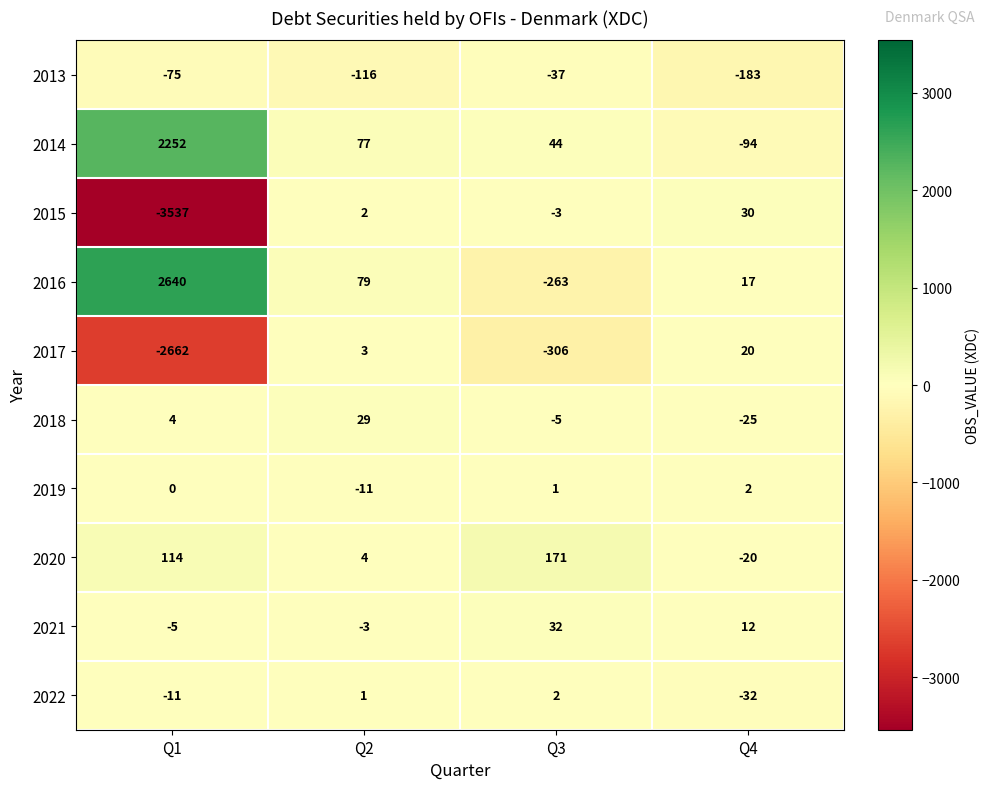

At which category does the chart reach its minimum across all series?

Q1